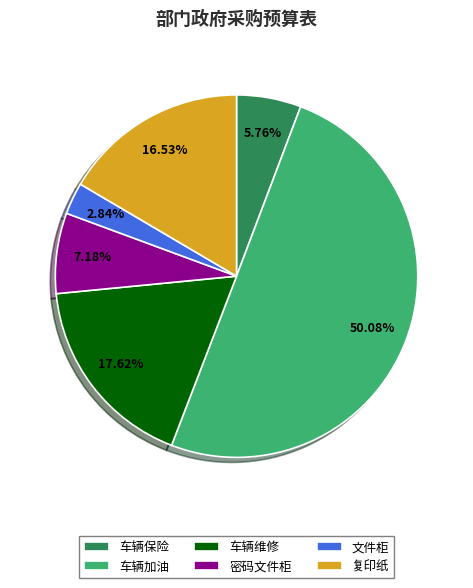

What is the largest slice in the pie chart?

车辆加油